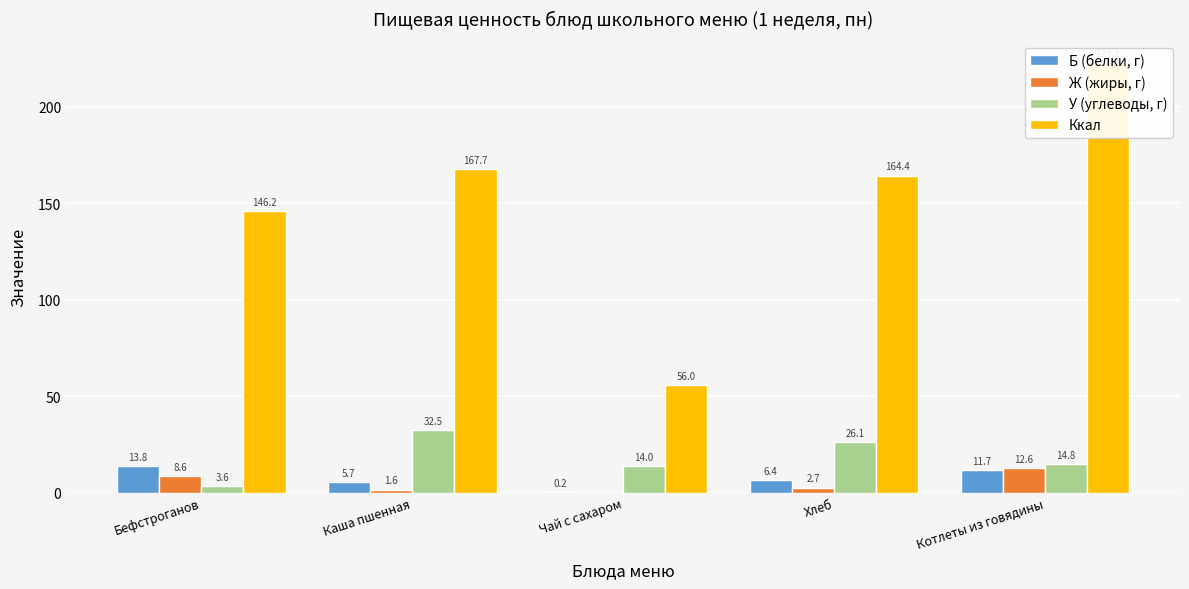

List the series in order of their peak value, highest first.

Ккал, У (углеводы, г), Б (белки, г), Ж (жиры, г)